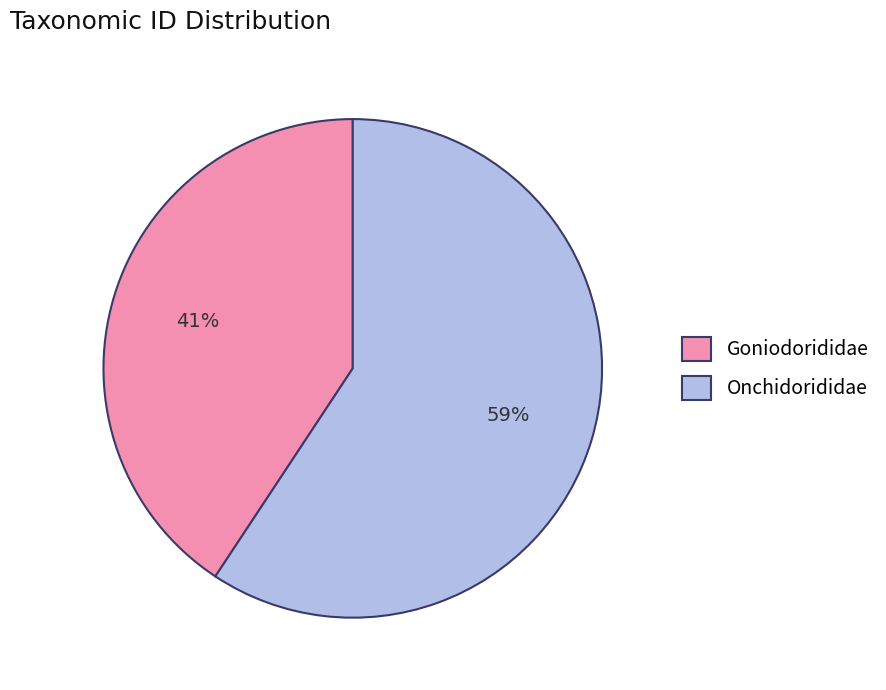

Which slice is the largest?

Onchidorididae